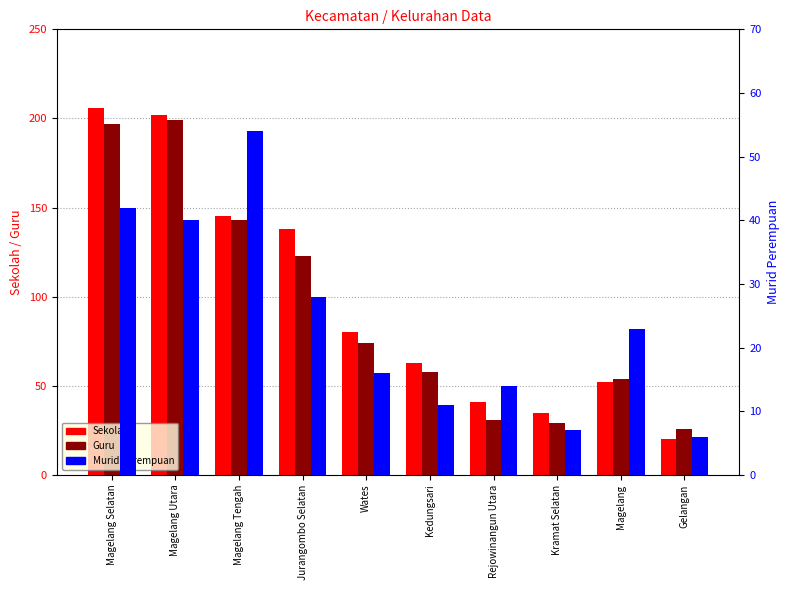

Reading right to left, list all the values displayed in this chart.

Sekolah: Gelangan=20	Magelang=52	Kramat Selatan=35	Rejowinangun Utara=41	Kedungsari=63	Wates=80	Jurangombo Selatan=138	Magelang Tengah=145	Magelang Utara=202	Magelang Selatan=206
Guru: Gelangan=26	Magelang=54	Kramat Selatan=29	Rejowinangun Utara=31	Kedungsari=58	Wates=74	Jurangombo Selatan=123	Magelang Tengah=143	Magelang Utara=199	Magelang Selatan=197
Murid Perempuan: Gelangan=6	Magelang=23	Kramat Selatan=7	Rejowinangun Utara=14	Kedungsari=11	Wates=16	Jurangombo Selatan=28	Magelang Tengah=54	Magelang Utara=40	Magelang Selatan=42